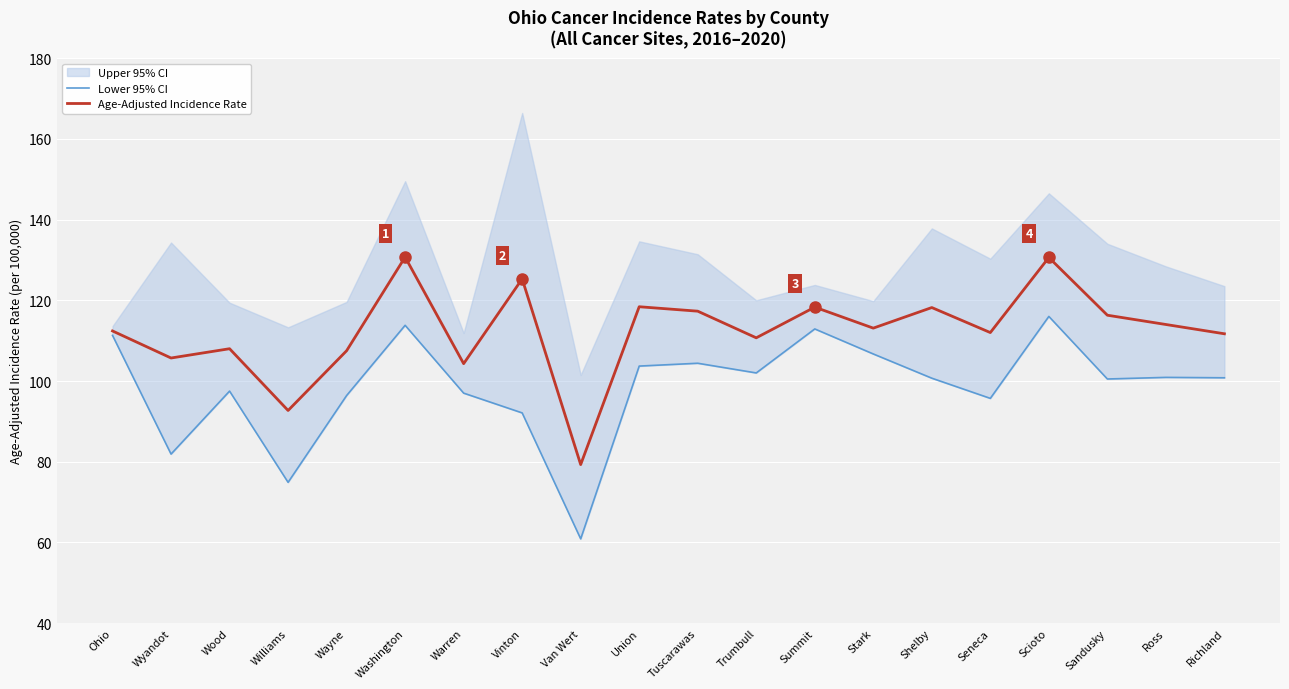

Reading left to right, transcribe all the data shown in this chart.

Lower 95% CI: 111.3	81.9	97.5	74.9	96.4	113.8	97.0	92.1	60.9	103.7	104.4	102.0	112.9	106.7	100.7	95.7	116.0	100.5	100.9	100.8
Age-Adjusted Incidence Rate: 112.4	105.7	108.0	92.7	107.5	130.7	104.3	125.3	79.3	118.4	117.3	110.7	118.3	113.1	118.2	112.0	130.6	116.3	114.0	111.7